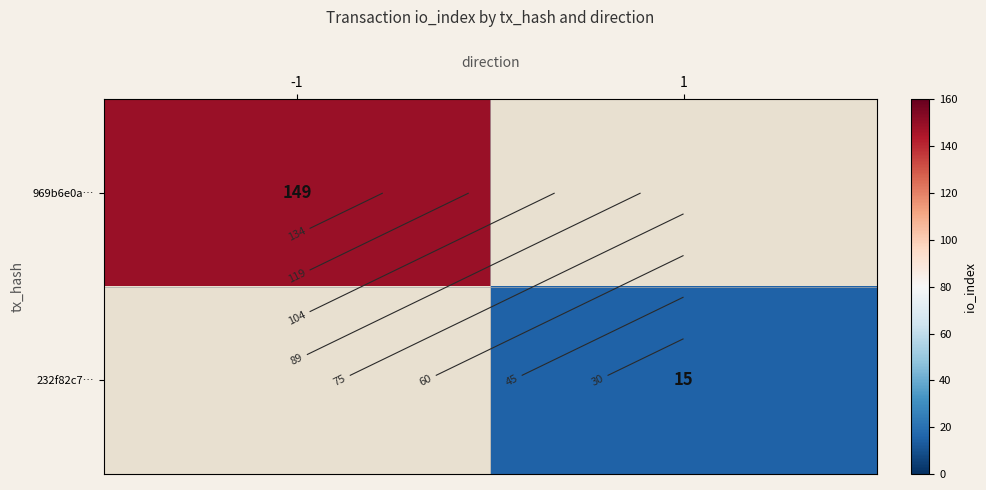

Rank the series at -1 from lowest to highest value.

969b6e0a…, 232f82c7…